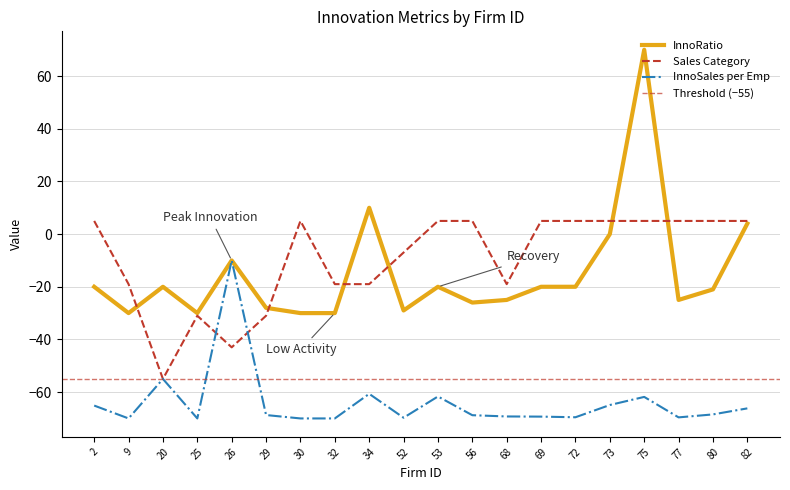

Rank the series by their maximum value, from highest to lowest.

InnoRatio, Sales (Q2_1_3), InnoSalesperEmp